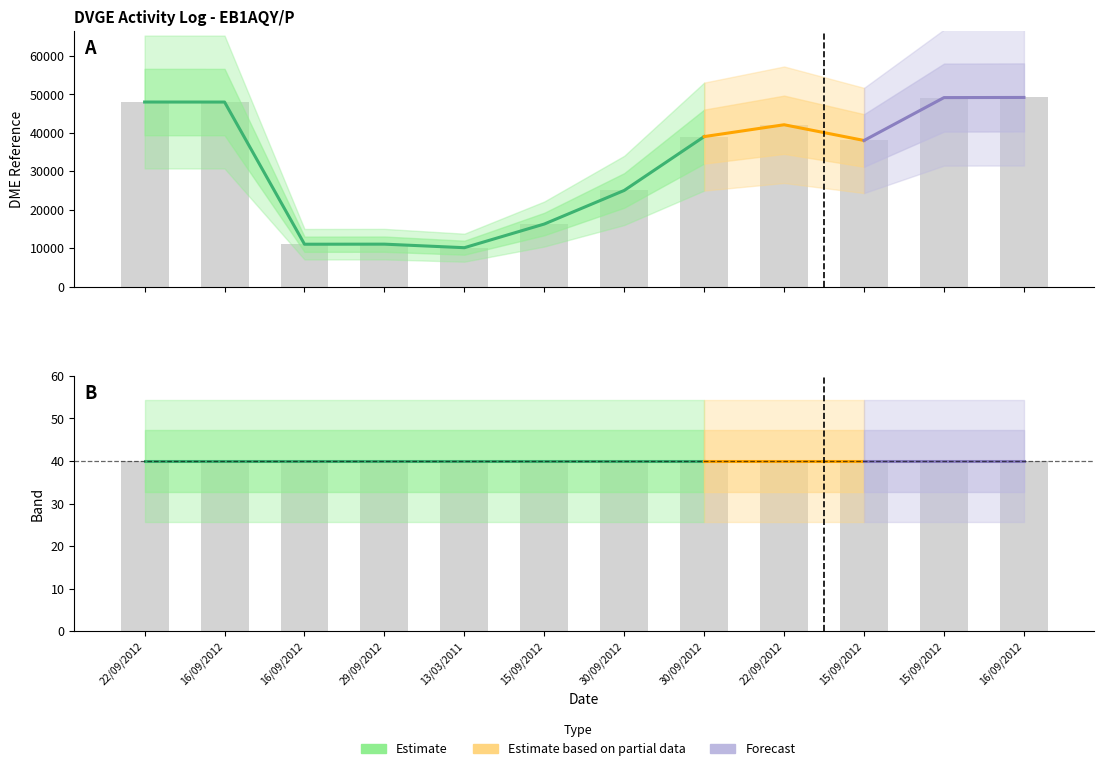

How many data points are above 39030?

5